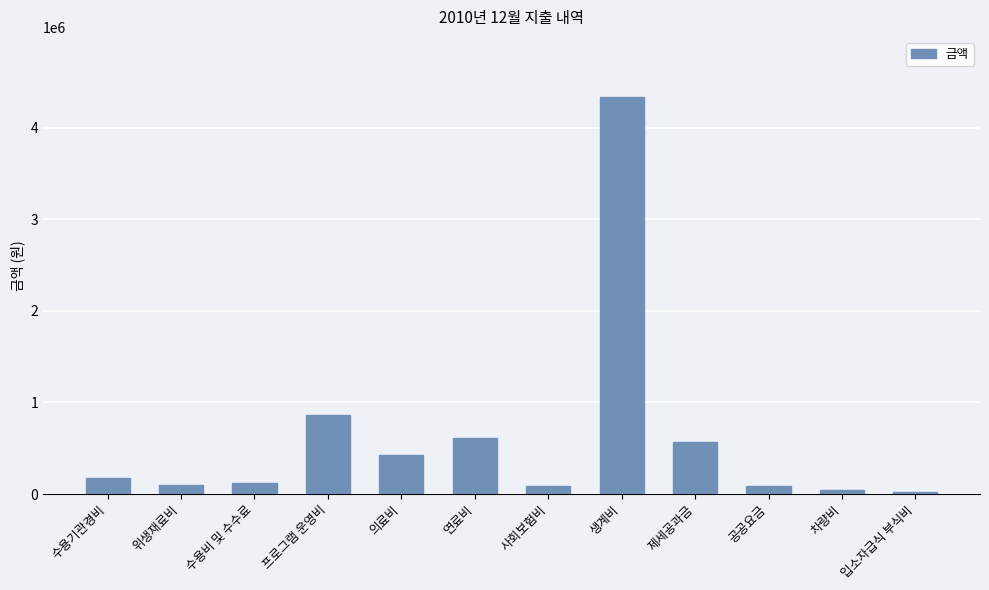

The chart shows a value of 123540 at 수용비 및 수수료. True or false?

True